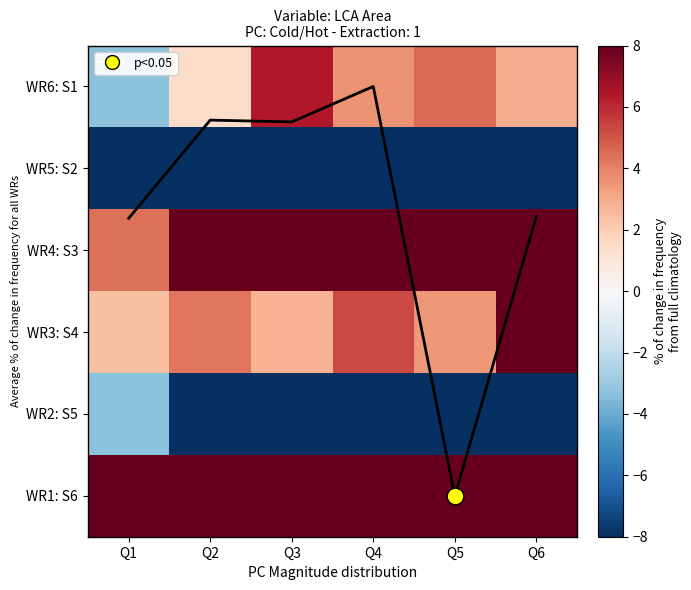

What is the difference between the maximum and second lowest values in the WR6: S1 series?

4.9